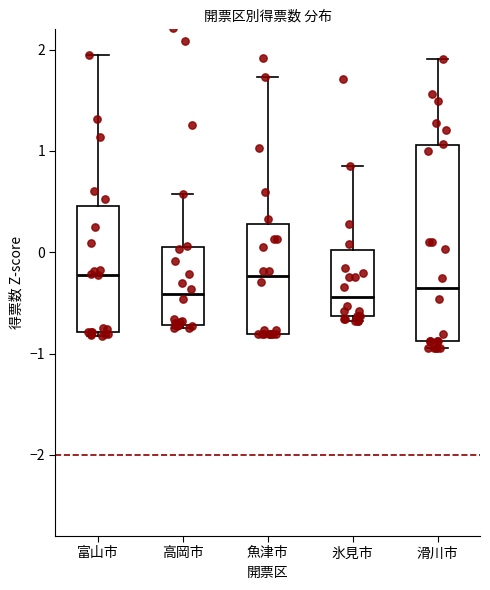

Where is the lower edge of the box for 富山市 on the y-axis? The values are not printed on the chart, so give them approximately, as read against the axis.

-0.8